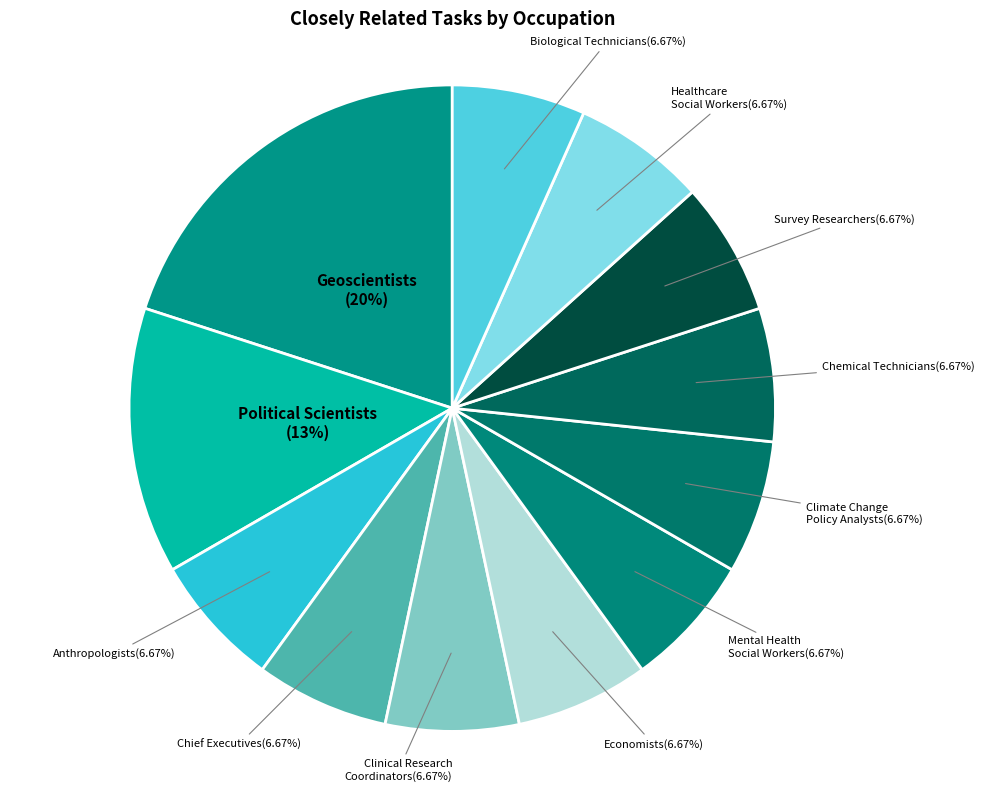

Which slice is the smallest?

Anthropologists and Archeologists